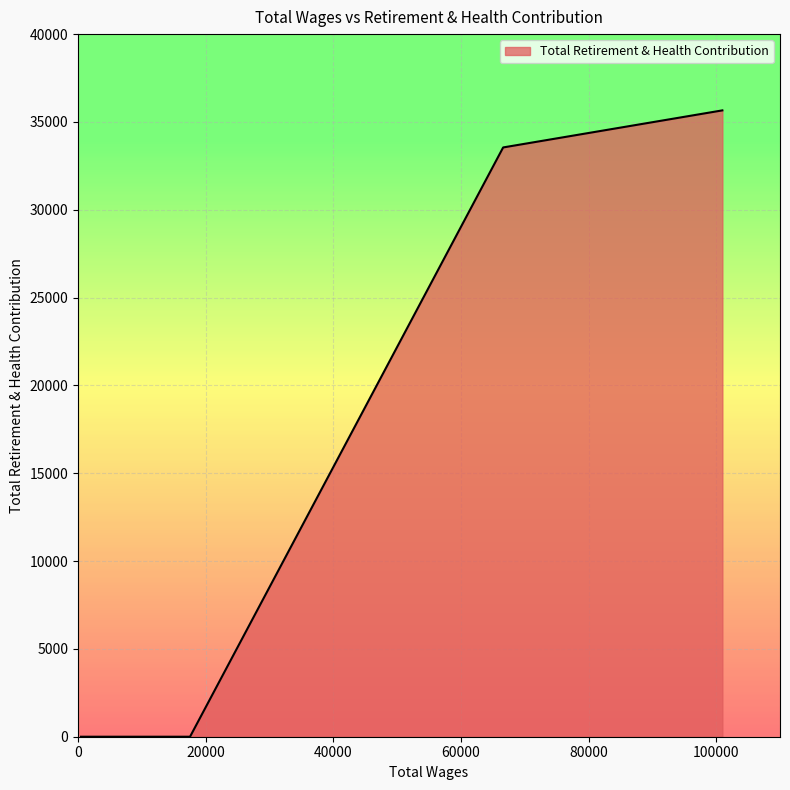

What is the difference between the maximum and minimum values?

35658